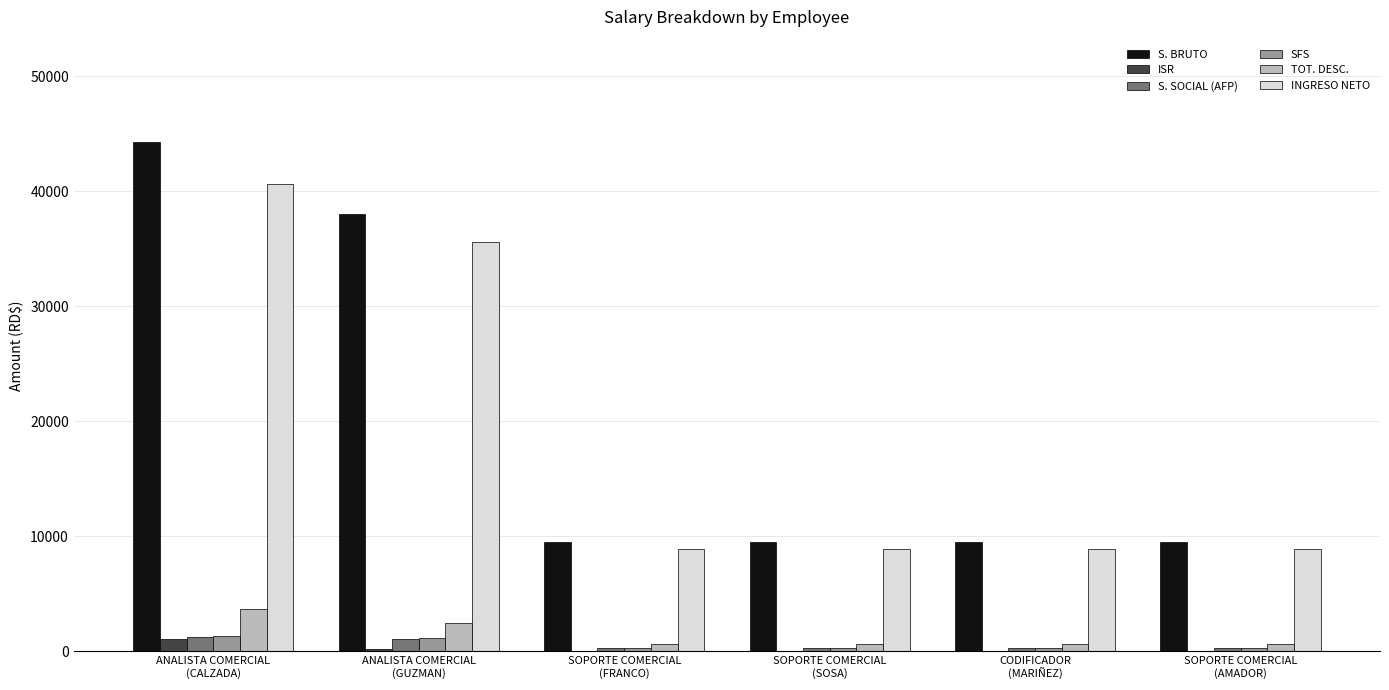

What is the maximum value for S. BRUTO?

44333.3